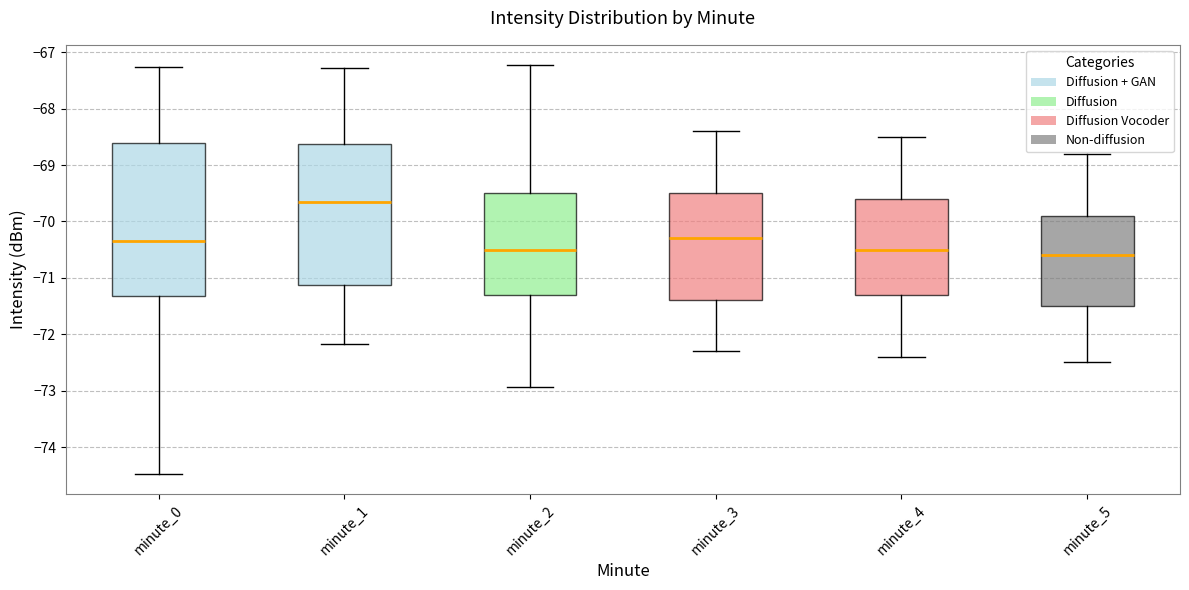

Reading left to right, transcribe this box plot: for each box, give where its median line is, the range the box spans, and where its two whiskers end, as read against the y-axis. The values are not printed on the chart, so give them approximately, as read against the axis.

minute_0: median -70.3, box -71.3 to -68.6, whiskers -74.5 to -67.3
minute_1: median -69.7, box -71.1 to -68.6, whiskers -72.2 to -67.3
minute_2: median -70.5, box -71.3 to -69.5, whiskers -72.9 to -67.2
minute_3: median -70.3, box -71.4 to -69.5, whiskers -72.3 to -68.4
minute_4: median -70.5, box -71.3 to -69.6, whiskers -72.4 to -68.5
minute_5: median -70.6, box -71.5 to -69.9, whiskers -72.5 to -68.8